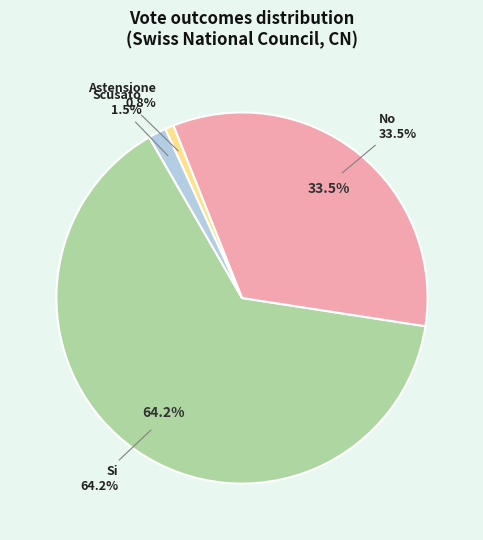

Does 13 represent more than half of the total?

No